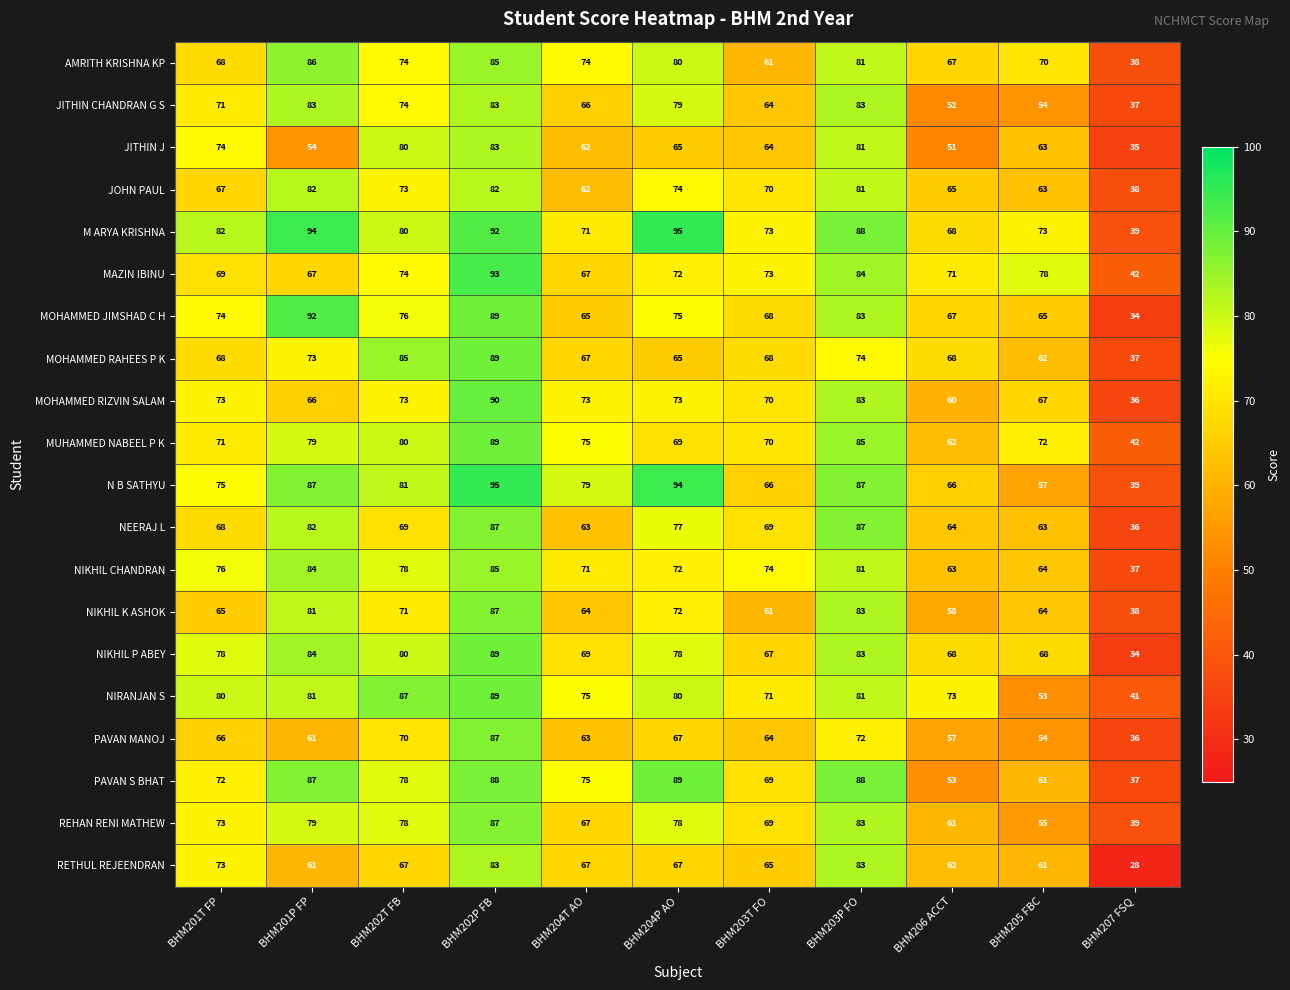

The value of MAZIN IBINU at BHM202T FB is 74. True or false?

True